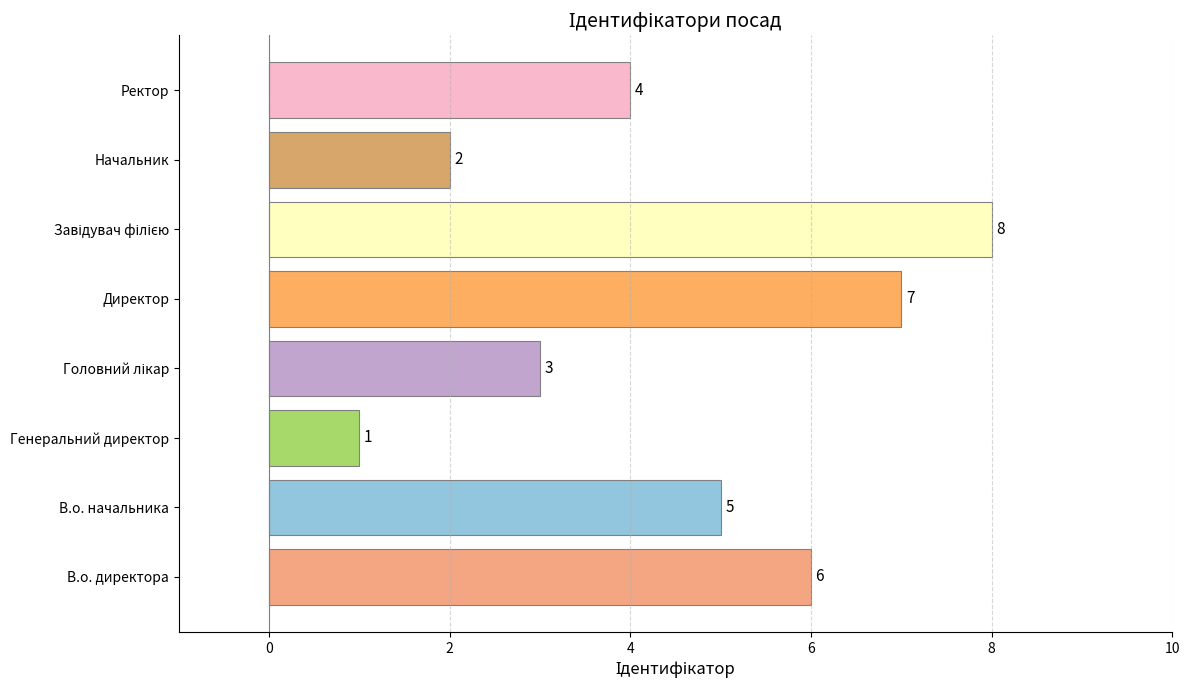

What is the change in value from Директор to Начальник?

-5